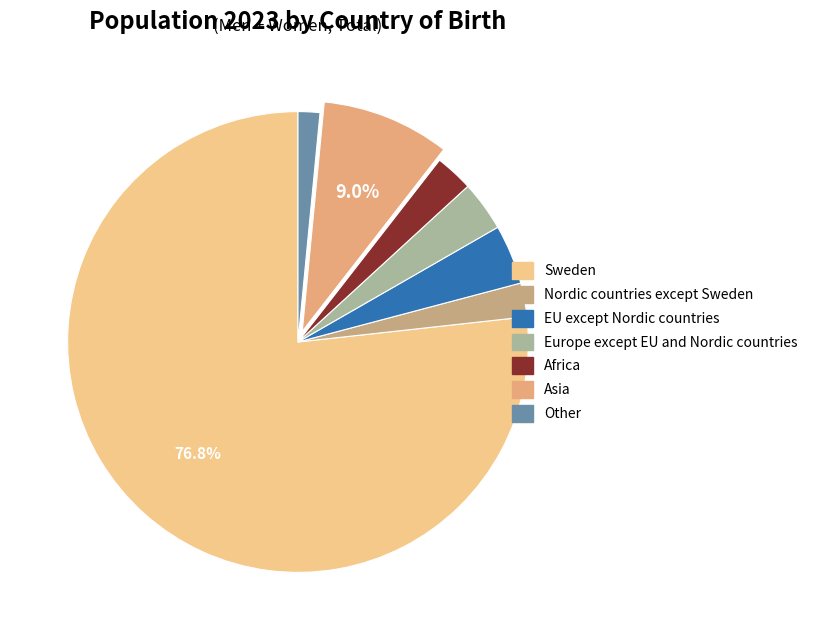

The Europe except EU and Nordic countries slice represents 4% of the pie. True or false?

True